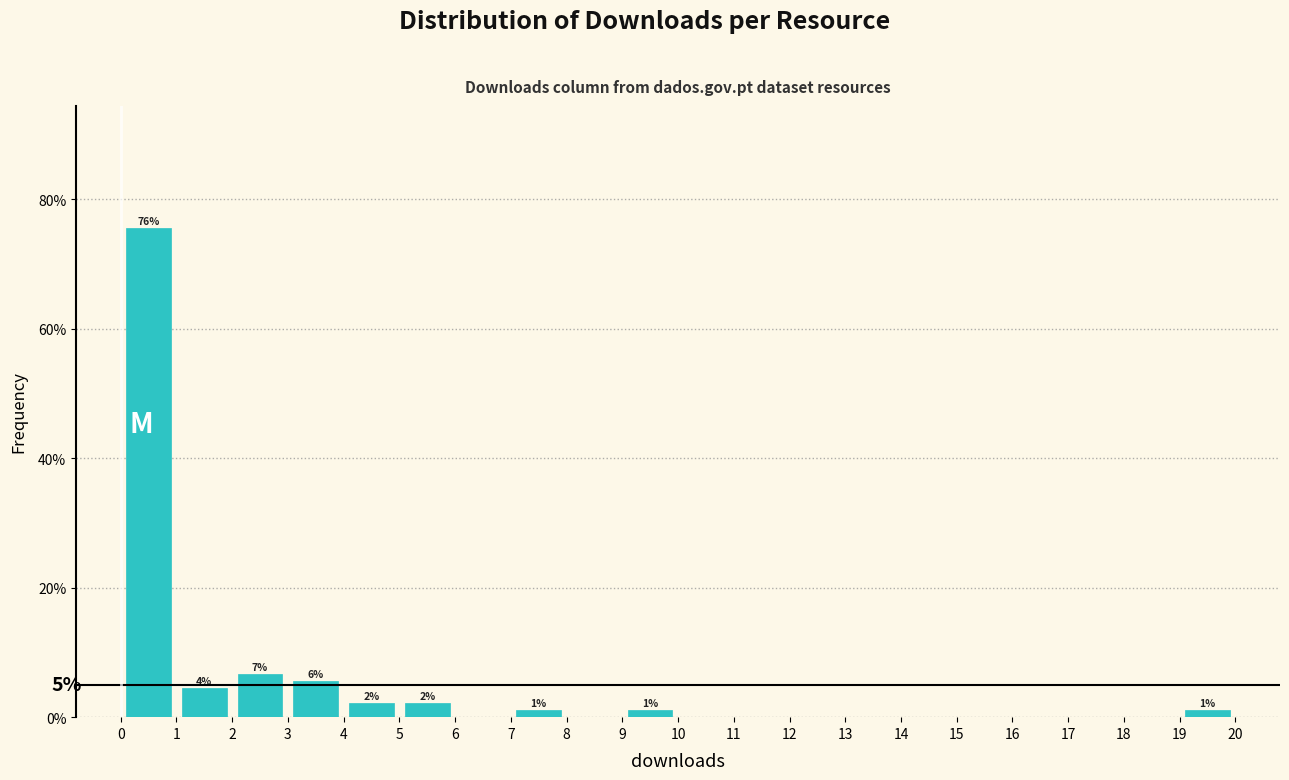

Over which range of the x-axis is the bar tallest?

0 to 1